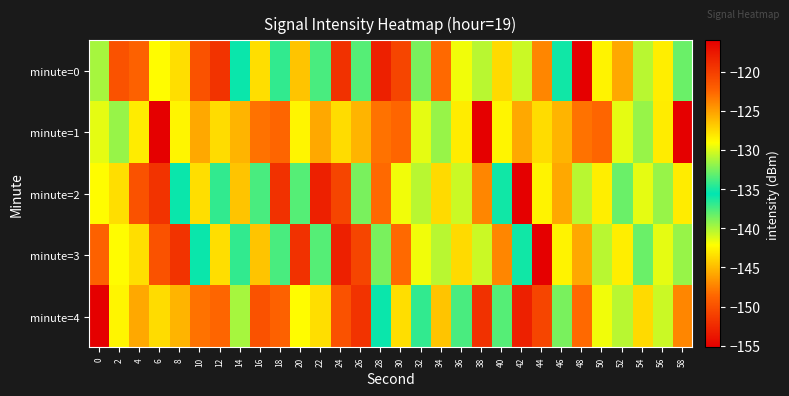

What is the difference between the highest and lowest values at 36?

13.3